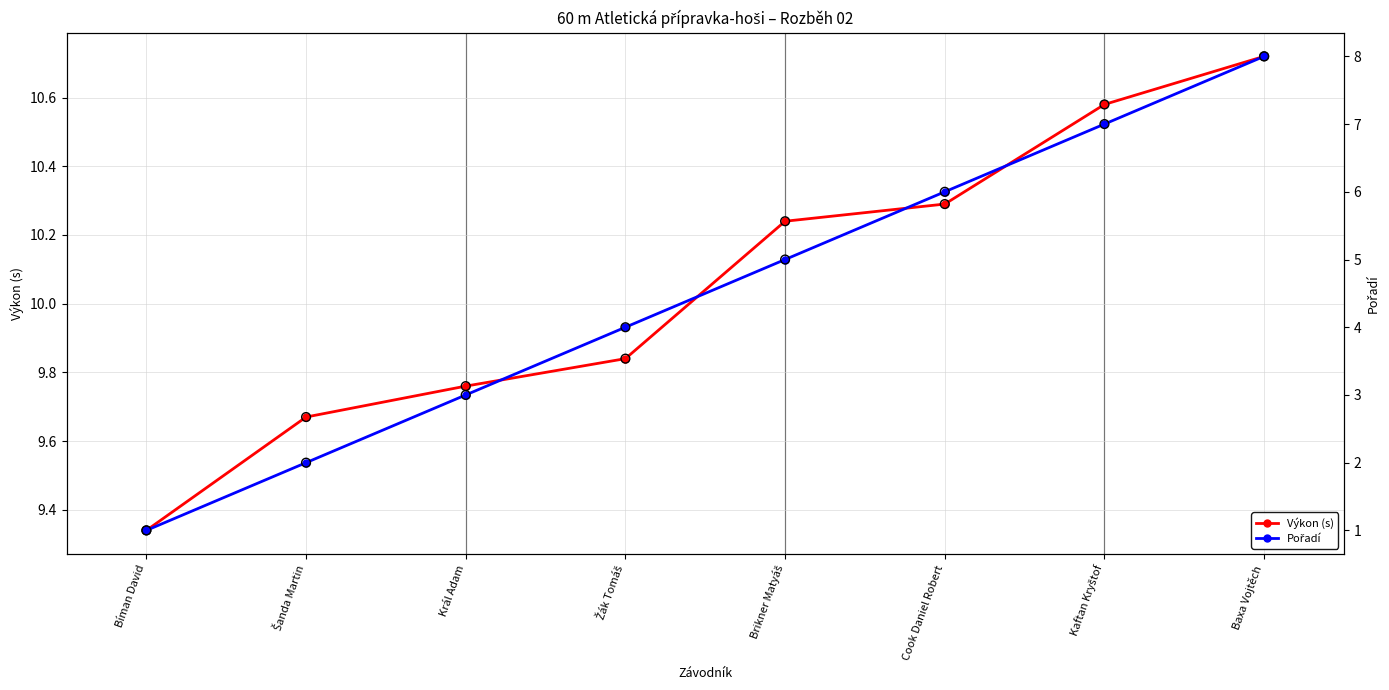

What are all the series names shown in the legend?

Výkon (s), Pořadí